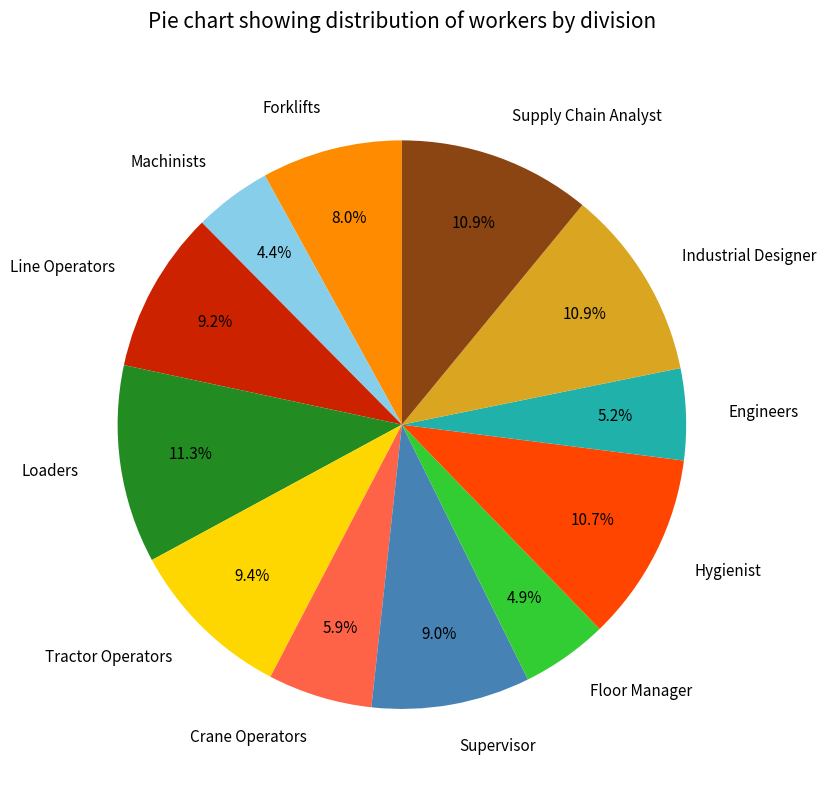

Is there any slice that represents more than half of the pie?

No